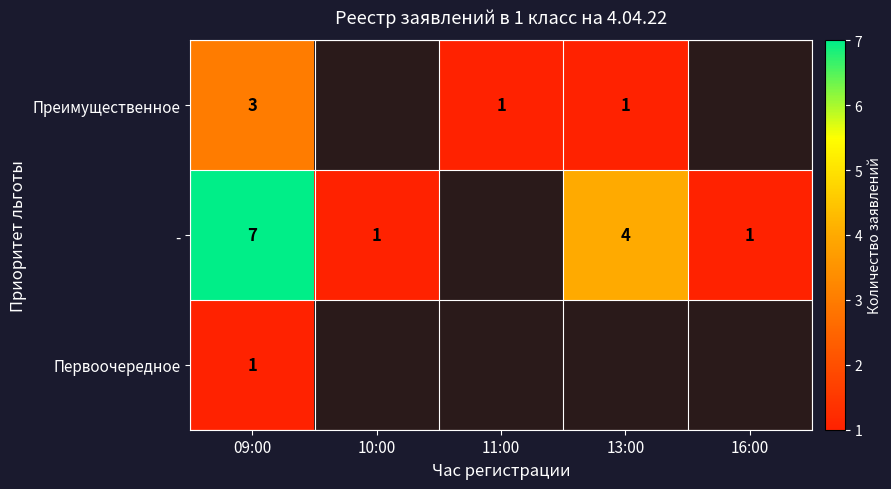

What is the total value across all series at 09:00?

11